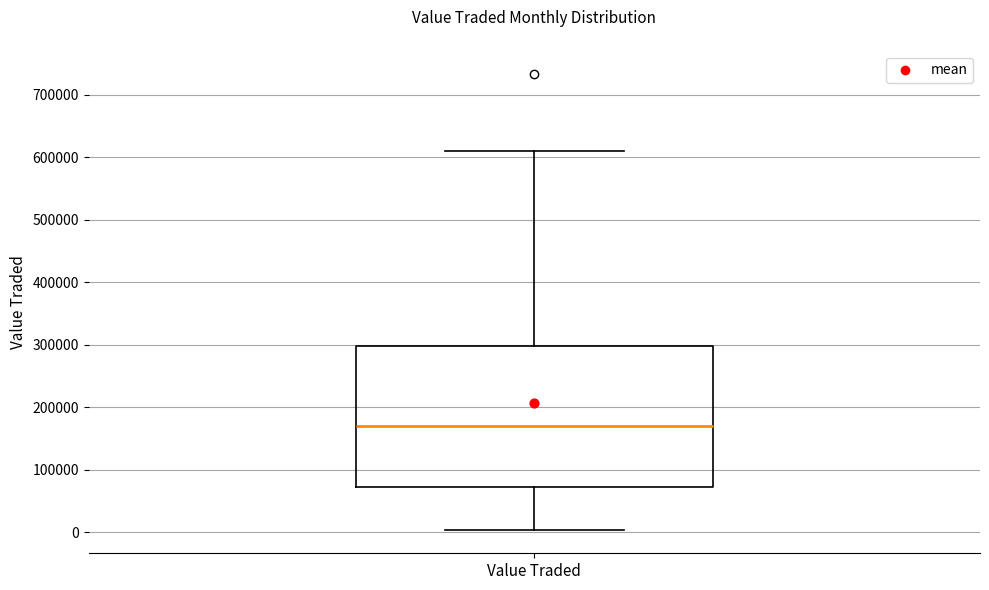

Where is the upper edge of the box for Value Traded on the y-axis? The values are not printed on the chart, so give them approximately, as read against the axis.

300000